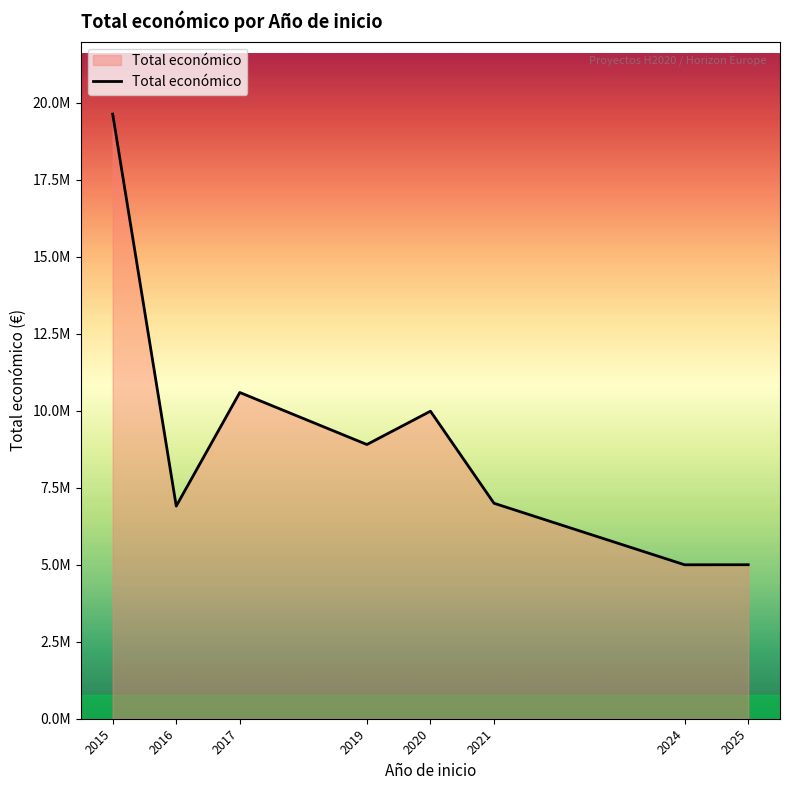

Does the chart display data point markers on the line(s)?

No